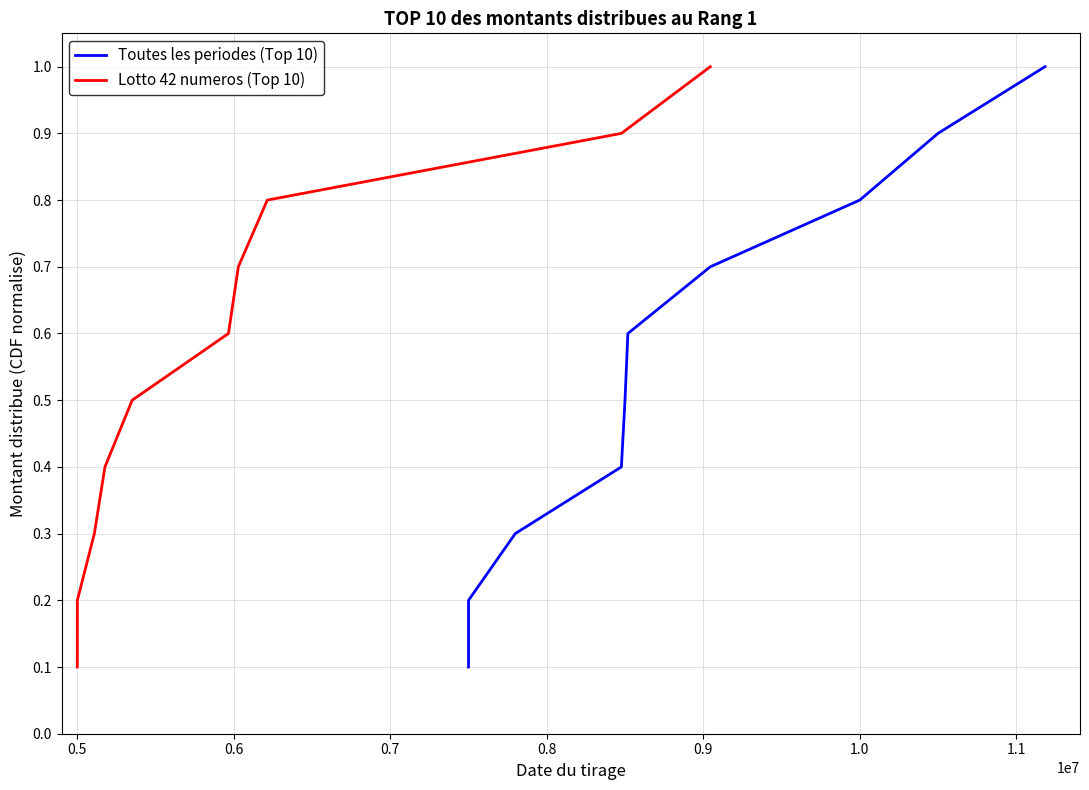

What is the maximum value for Lotto 42 numeros (Top 10)?

1.0